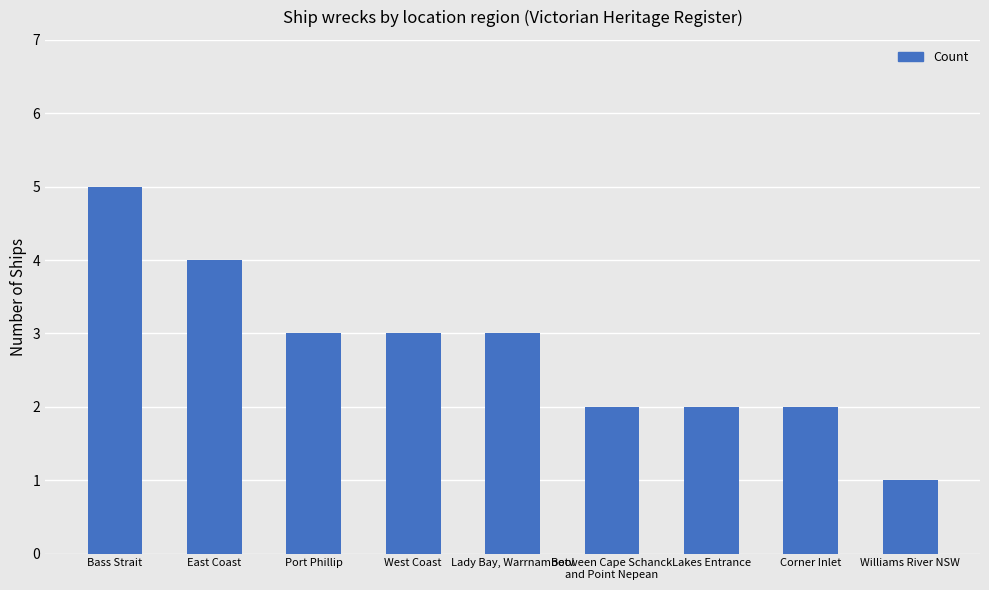

True or false: the data shows 2 at Lakes Entrance.

True